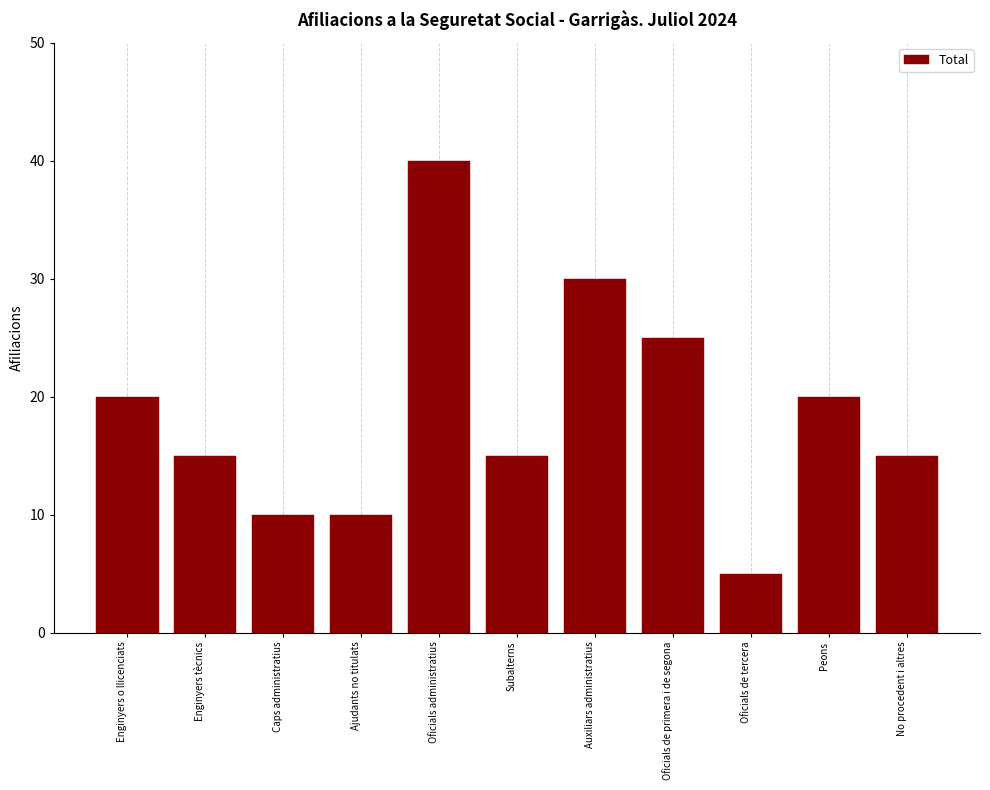

Reading left to right, extract all data points from this chart.

Enginyers o llicenciats=20	Enginyers tècnics=15	Caps administratius=10	Ajudants no titulats=10	Oficials administratius=40	Subalterns=15	Auxiliars administratius=30	Oficials de primera i de segona=25	Oficials de tercera=5	Peons=20	No procedent i altres=15